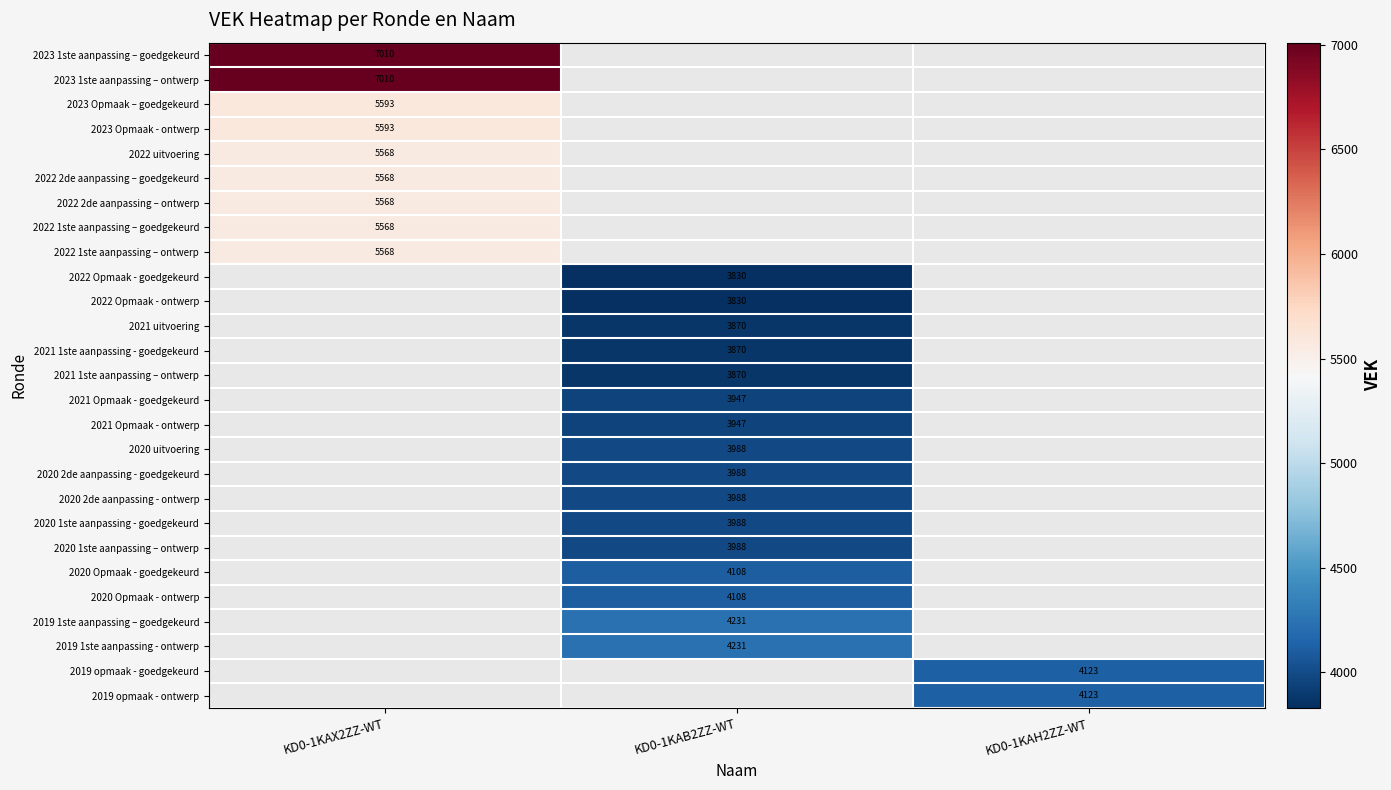

Is it true that 2020 1ste aanpassing – ontwerp equals 3988 at KD0-1KAB2ZZ-WT?

True